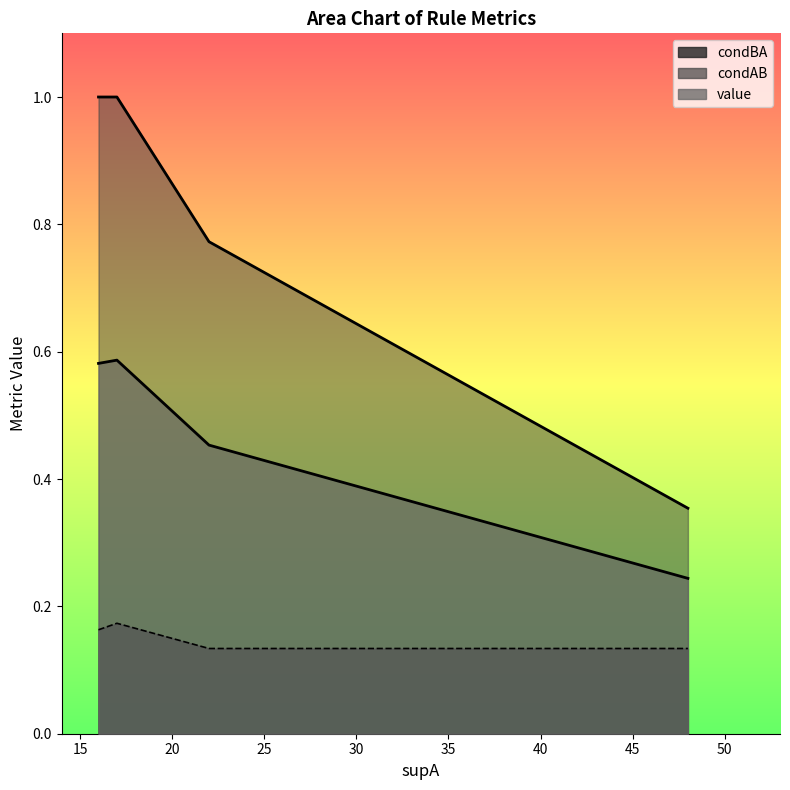

True or false: condAB has a value of 0.2 at 12.

False